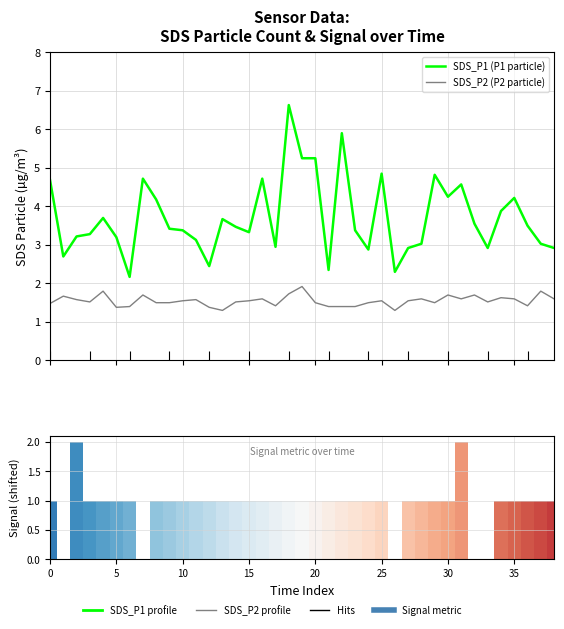

Rank the series by their average value, from lowest to highest.

Signal (normalized), SDS_P2 (P2 particle), SDS_P1 (P1 particle)